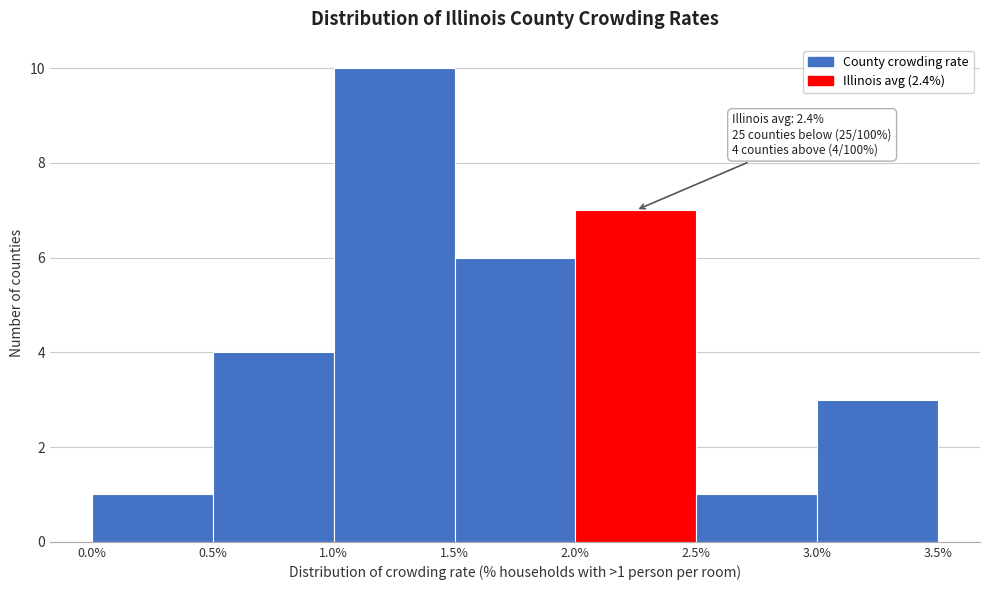

Over which range of the x-axis is the bar tallest?

1.0% to 1.5%